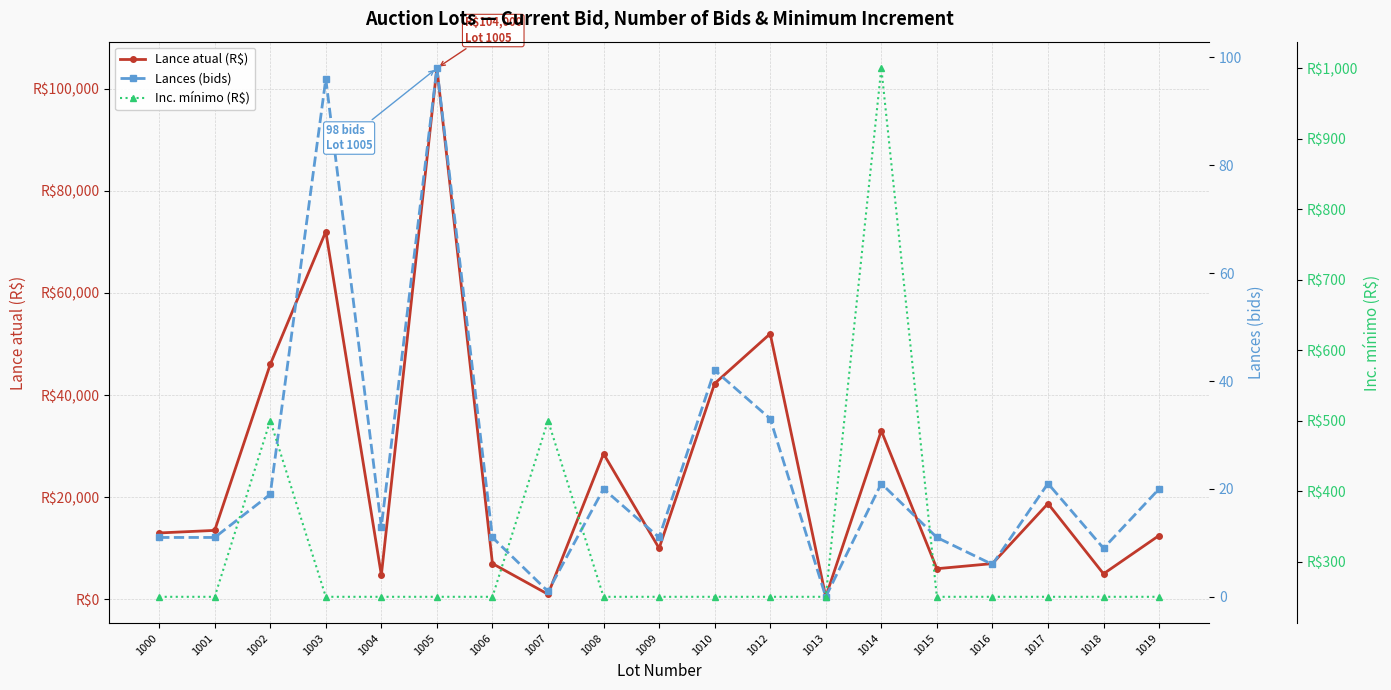

True or false: Inc. mínimo (R$) and Lances (bids) intersect in this chart.

False